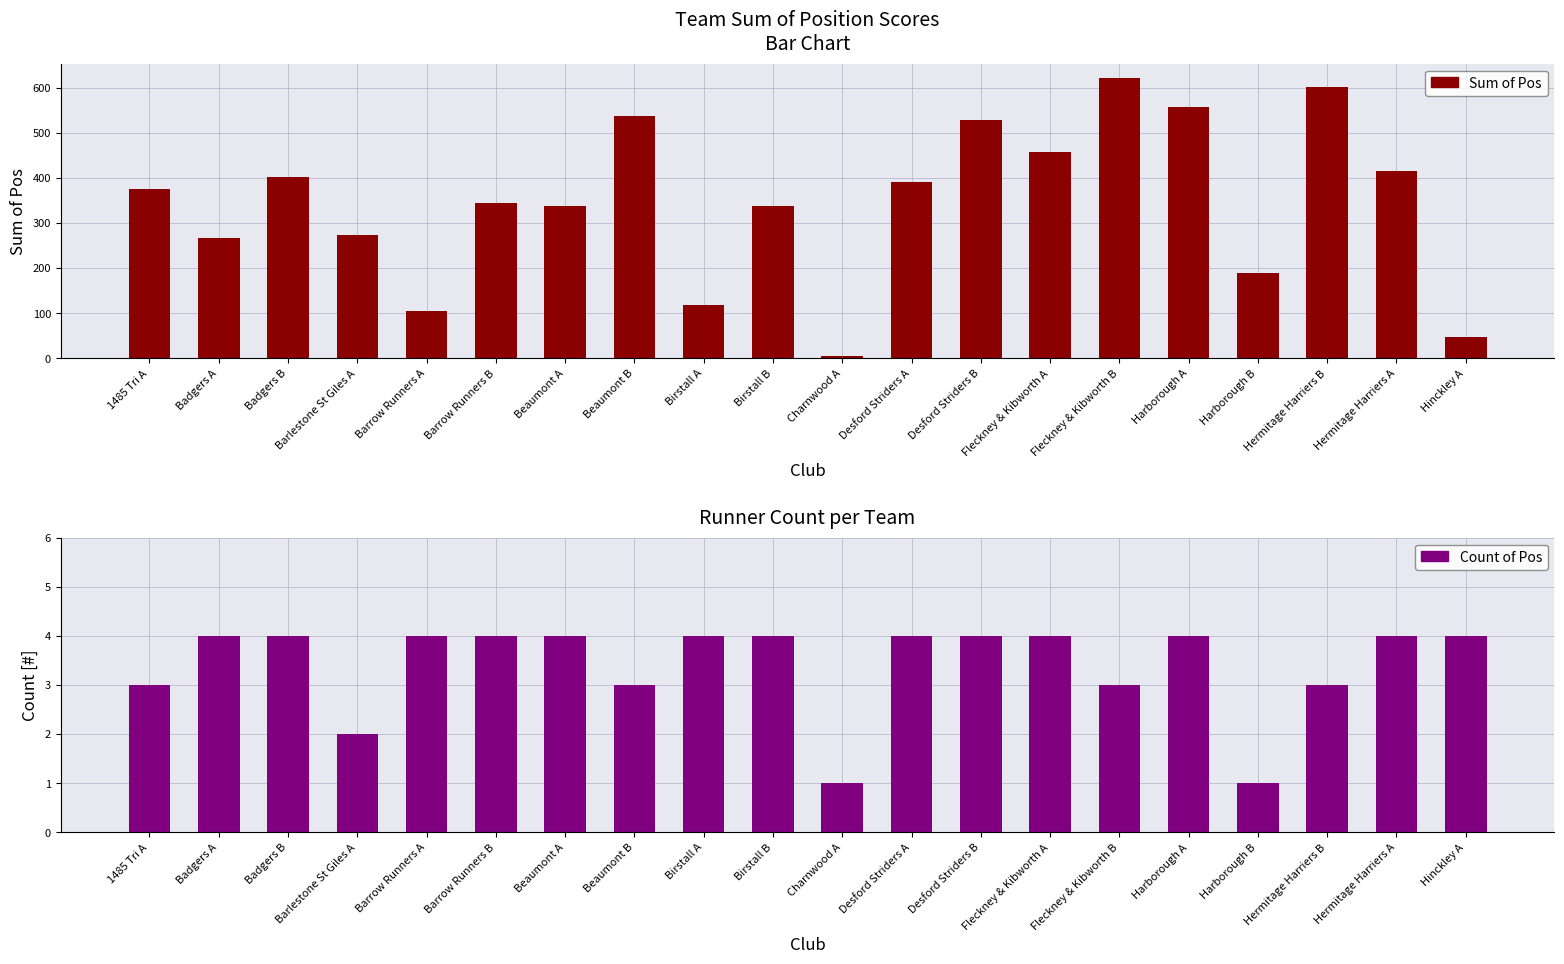

What is the highest value of the Count of Pos series?

4